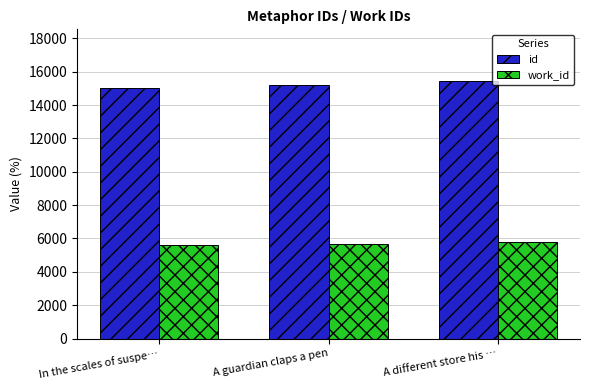

What is the sum of the id values at A guardian claps a pen and A different store his …?

30630